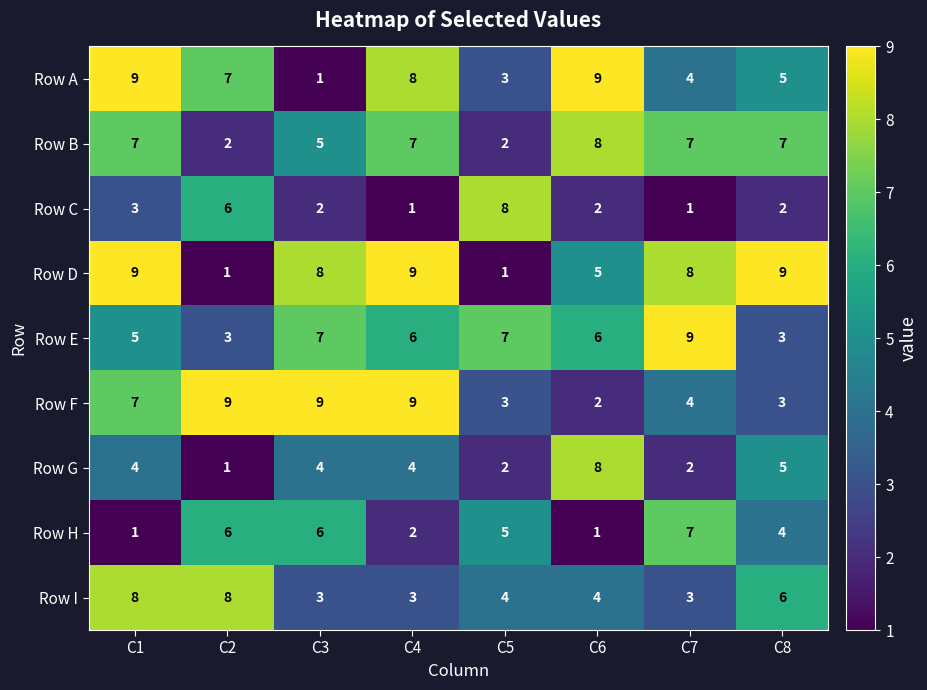

At which label does Row C first exceed 2?

C1